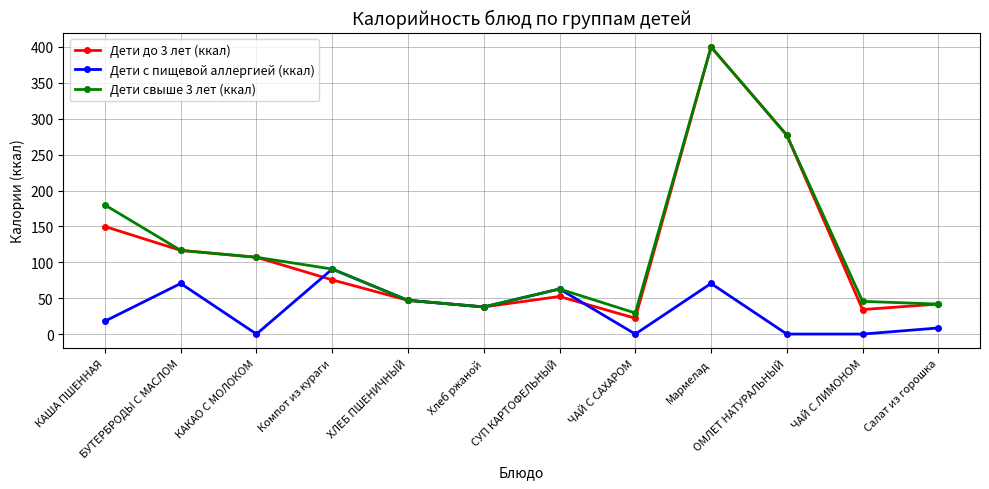

At which category does Дети свыше 3 лет (ккал) reach its first local valley?

Хлеб ржаной